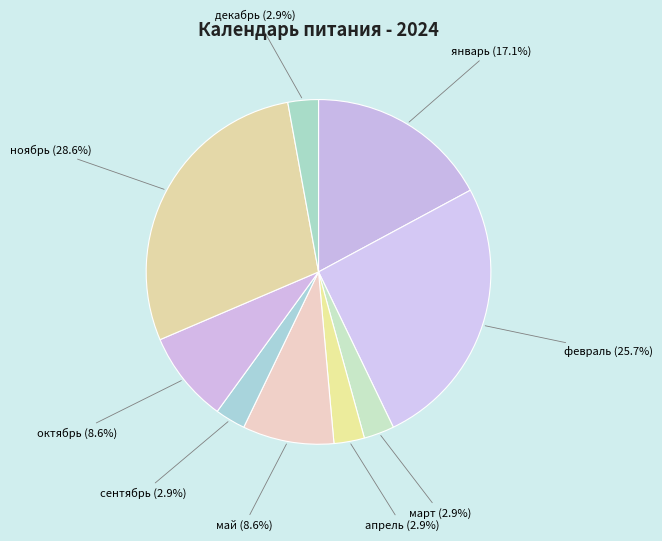

Count the number of slices in the pie.

9